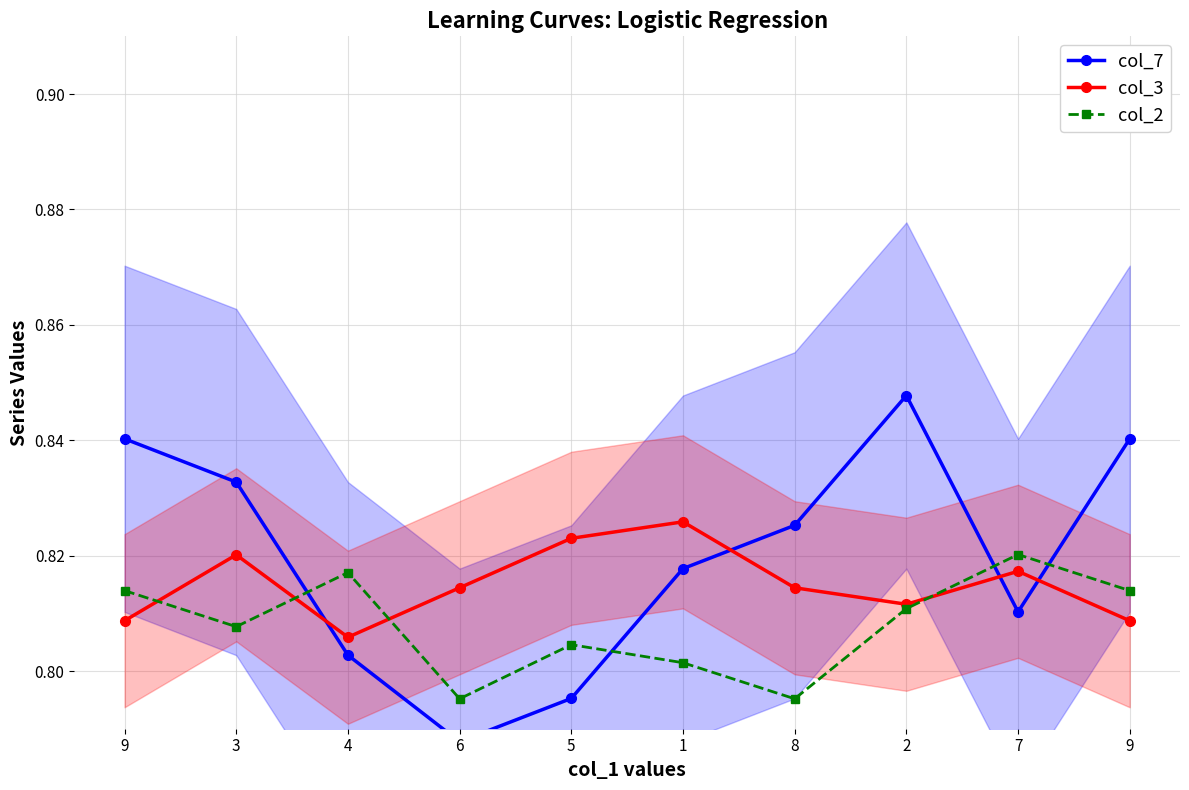

At which label does col_2 reach its minimum?

6